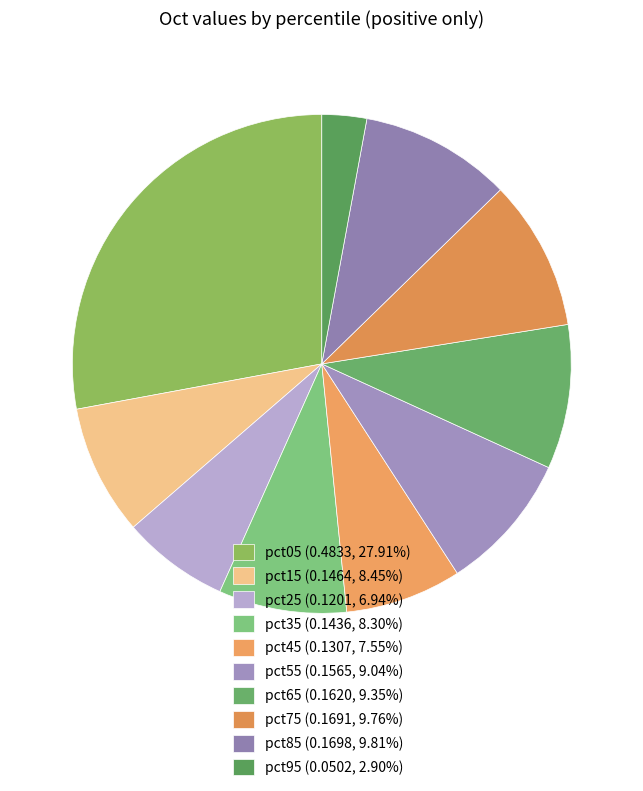

The pct75 slice represents 10% of the pie. True or false?

True